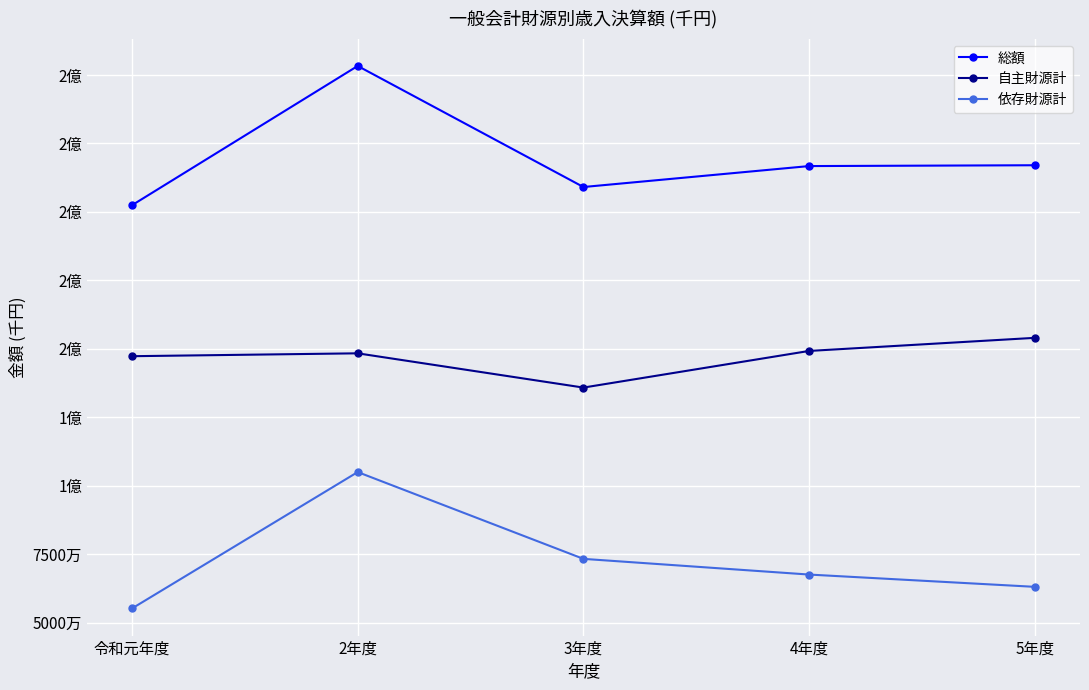

Is this an area chart (filled region under the line)?

No